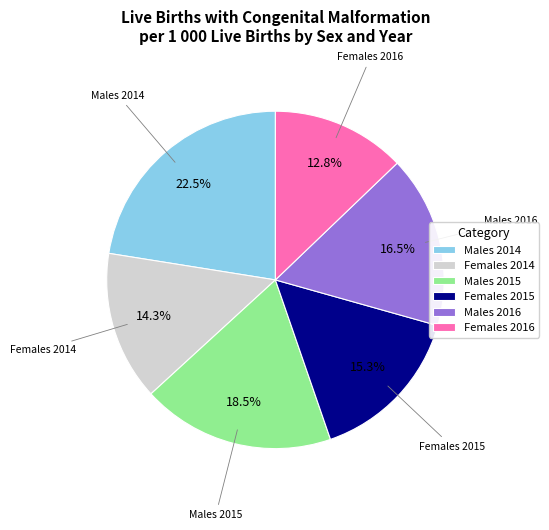

Between Females 2014 and Males 2015, which is larger?

Males 2015